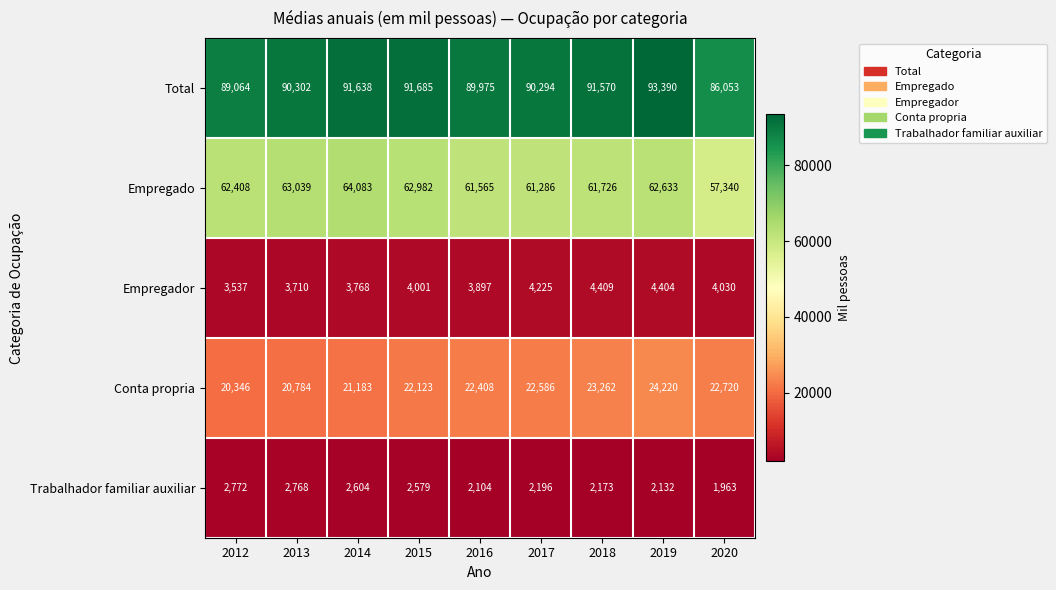

At 2016, list the series in order from smallest to largest.

Trabalhador familiar auxiliar, Empregador, Conta propria, Empregado, Total